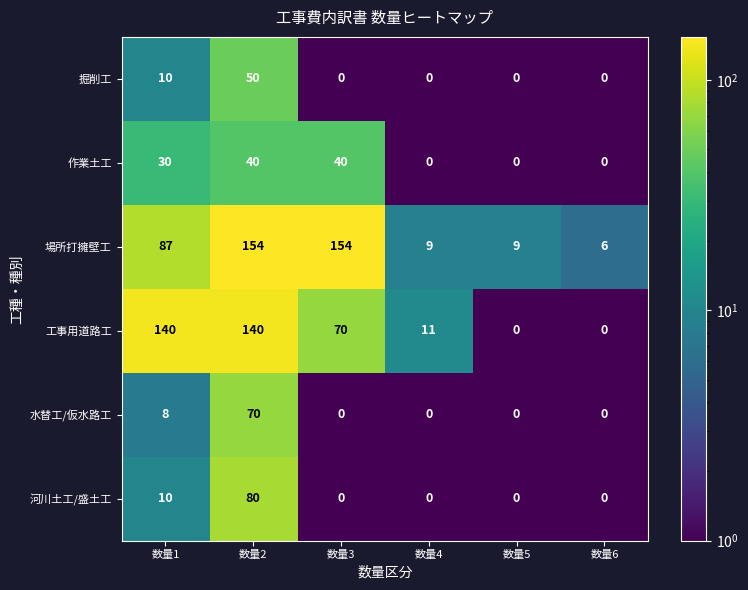

Which category has the highest value in the 水替工/仮水路工 series?

数量2